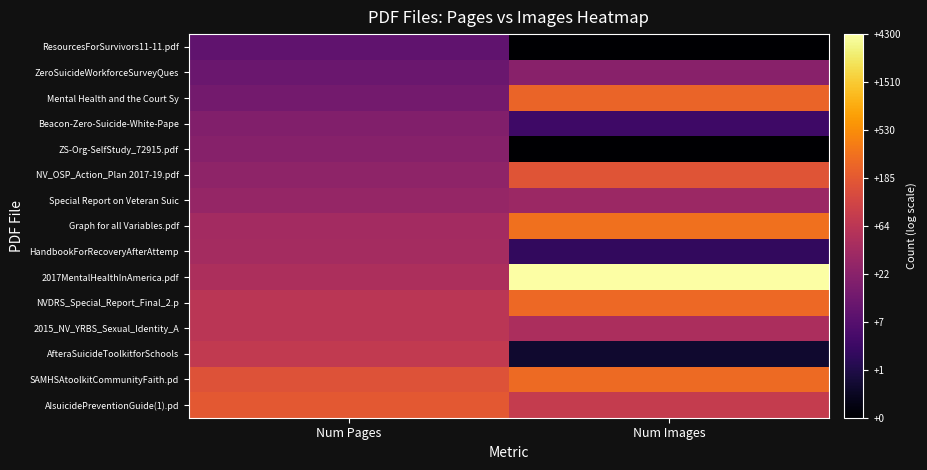

What is the total value across all series at Num Images?

54.4